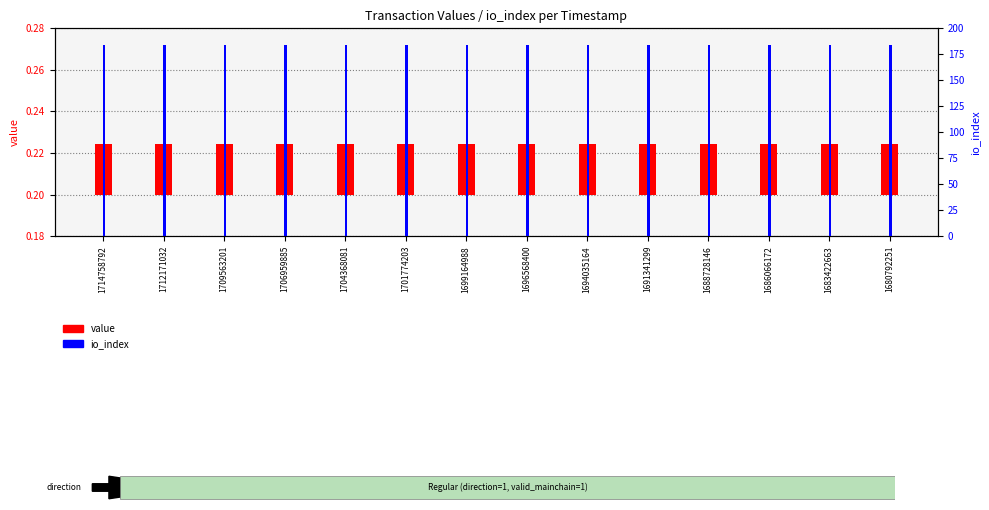

What are all the series names shown in the legend?

value, io_index